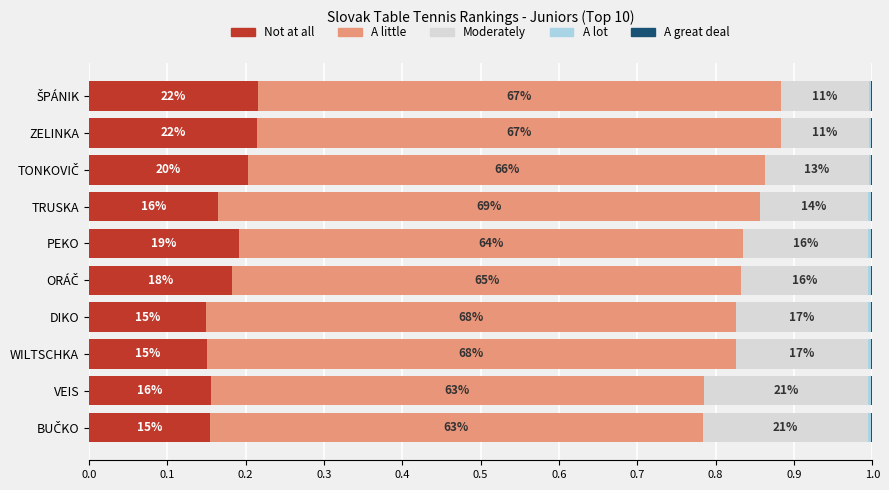

What is the difference between the maximum and minimum values in the Not at all series?

0.1